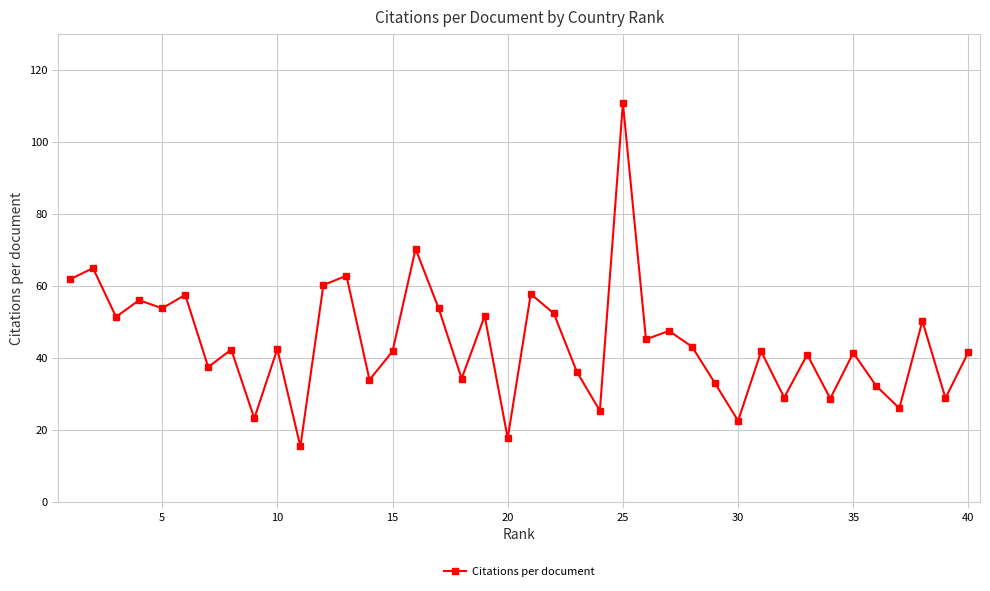

What is the value of the 17th point from the left?

53.9